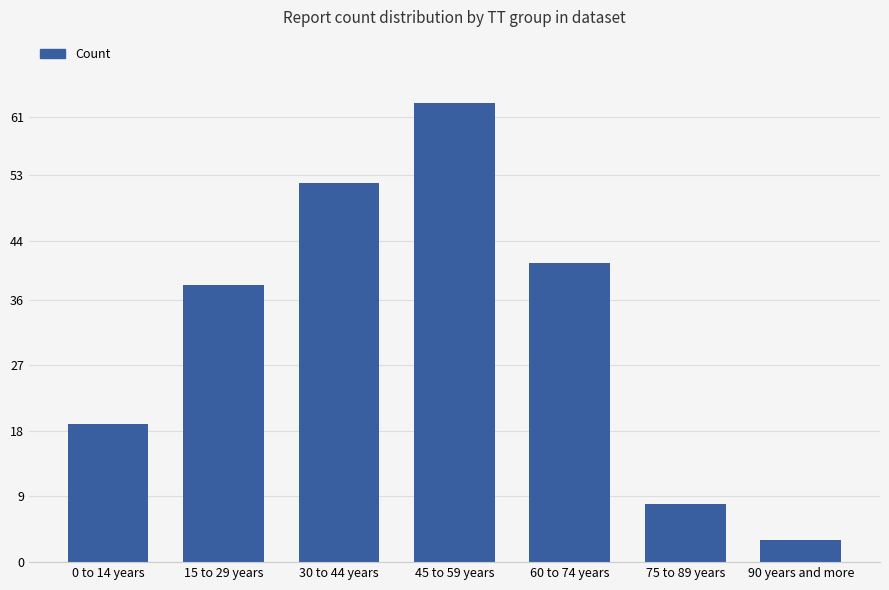

Between 90 years and more and 30 to 44 years, which is larger?

30 to 44 years